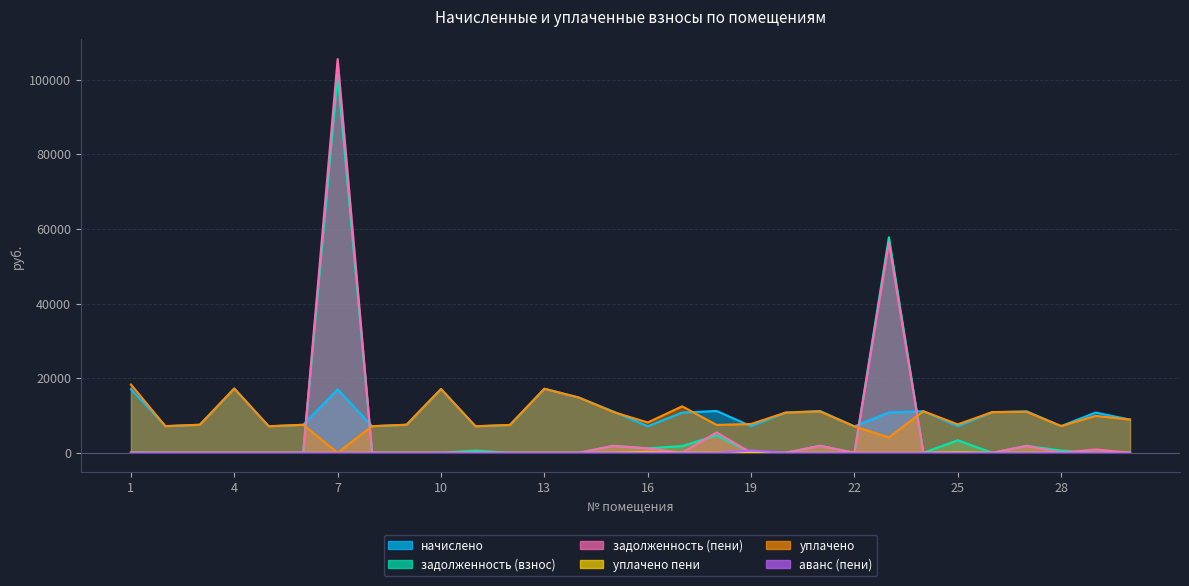

Does the chart have visible grid lines?

Yes